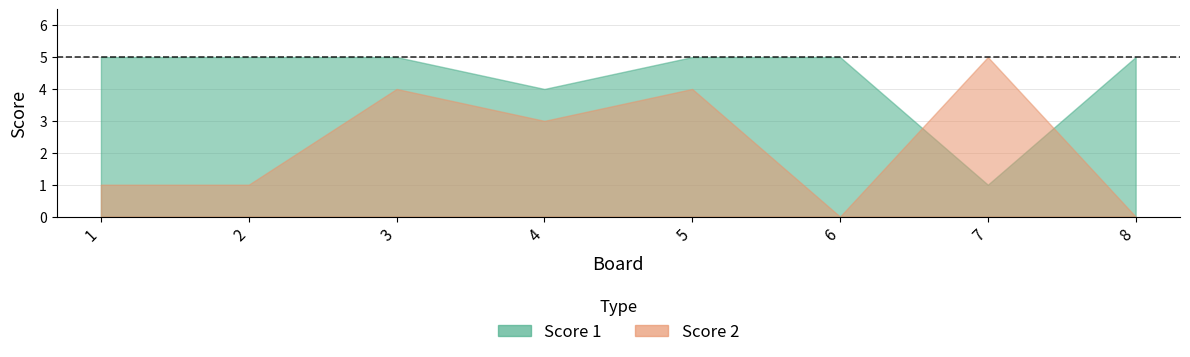

At which label does Score 2 first exceed 3?

3